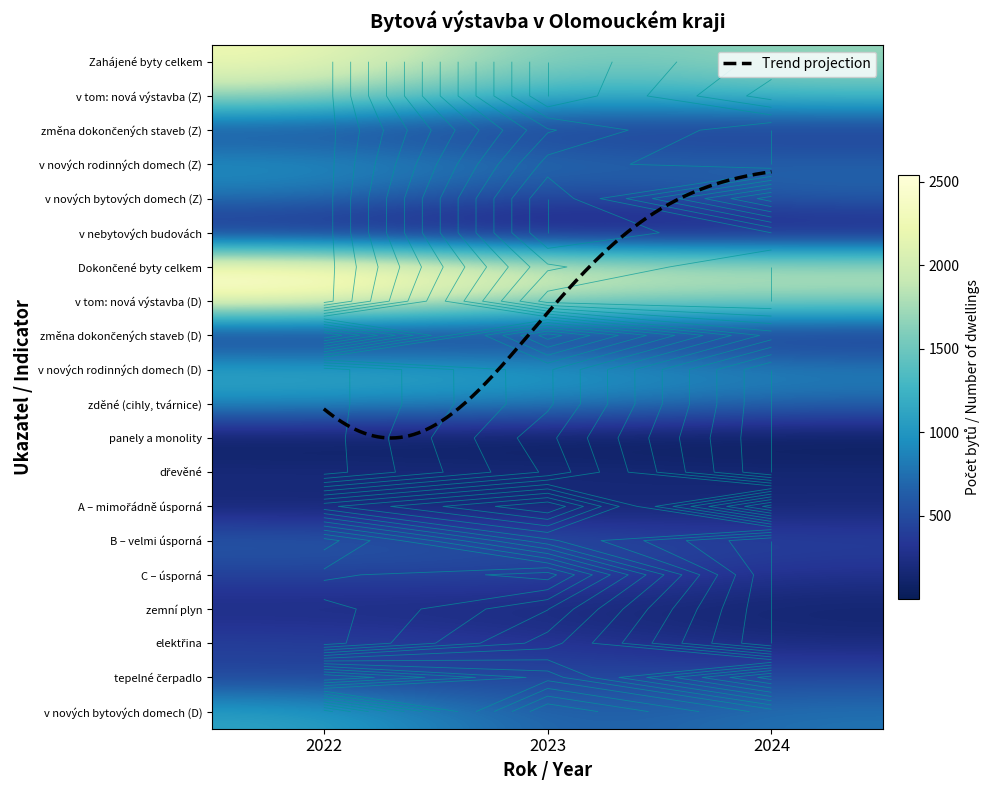

Is it true that Dokončené byty celkem equals 2543 at 2022?

True